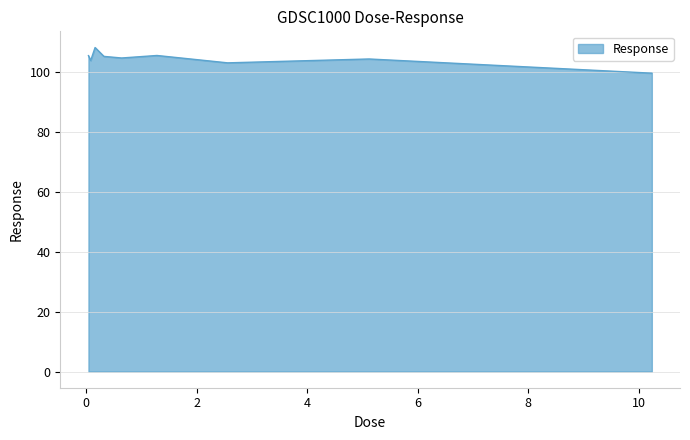

What is the minimum value shown in the chart?

99.8